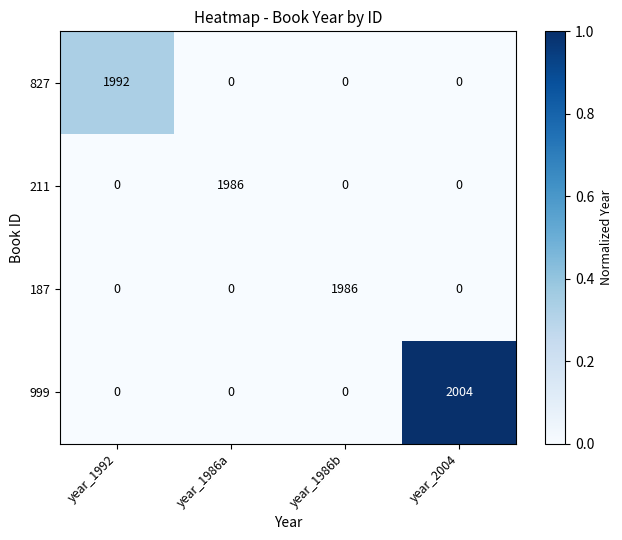

What is the maximum value shown in the chart?

2004